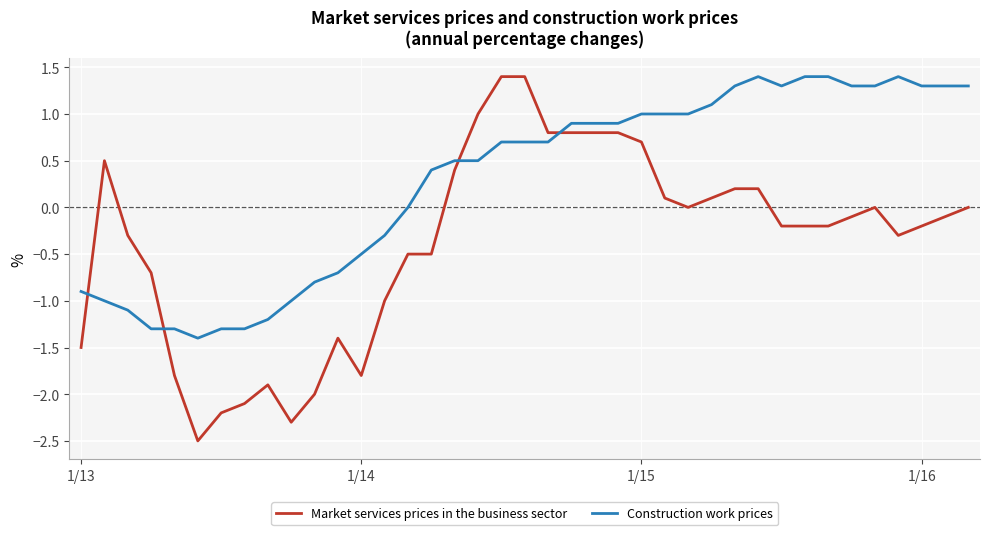

What is the greatest value displayed?

1.4